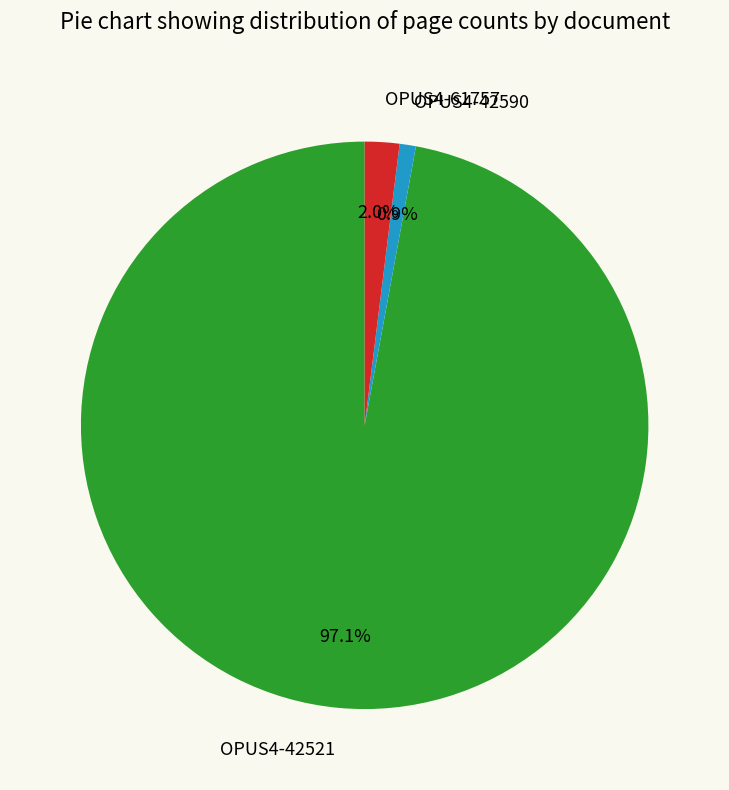

Does OPUS4-61757 account for over 50% of the chart?

No